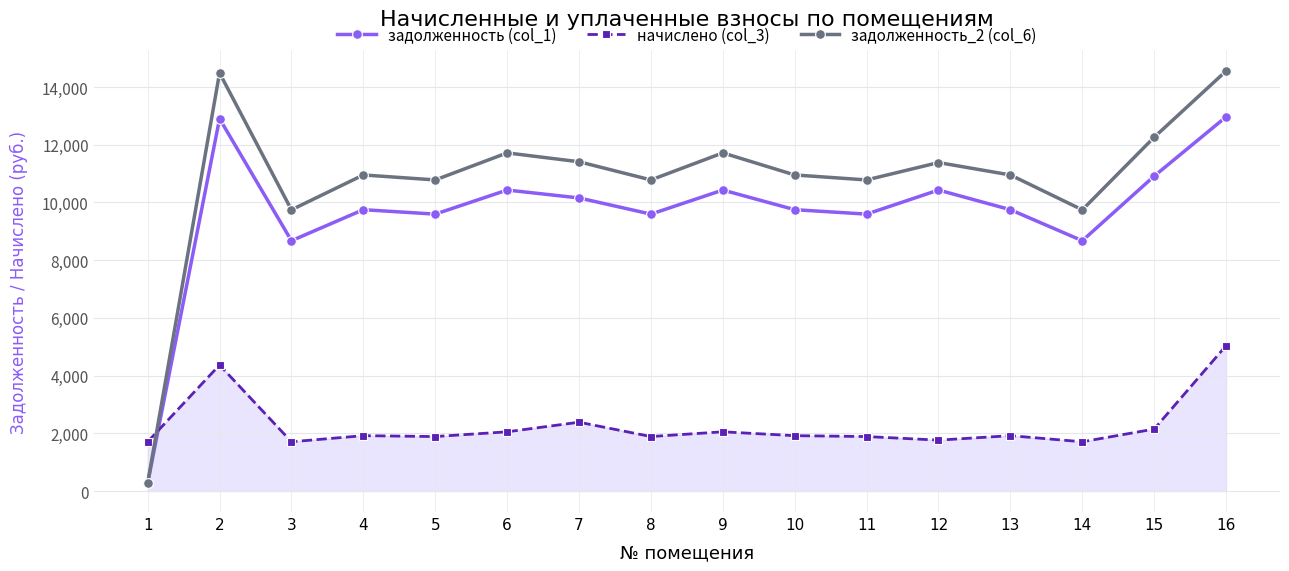

Rank the series by their maximum value, from lowest to highest.

начислено (col_3), задолженность (col_1), задолженность_2 (col_6)